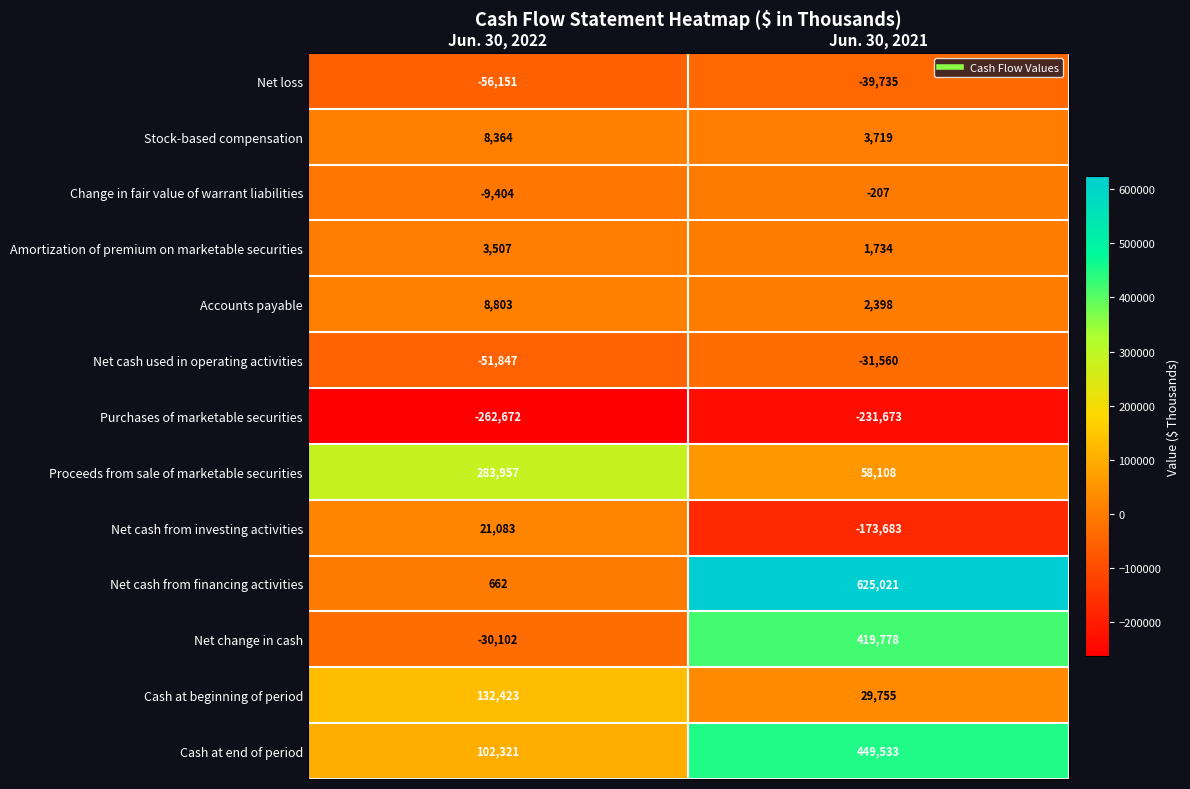

Which series has the largest range (max minus min)?

Net cash from financing activities